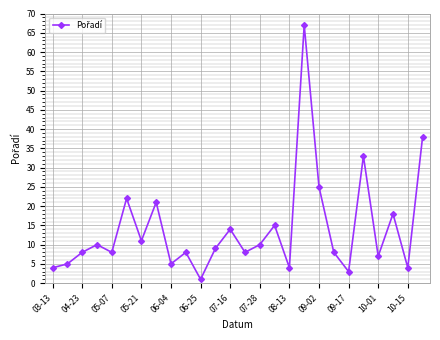

What is the difference between the maximum and minimum values?

66